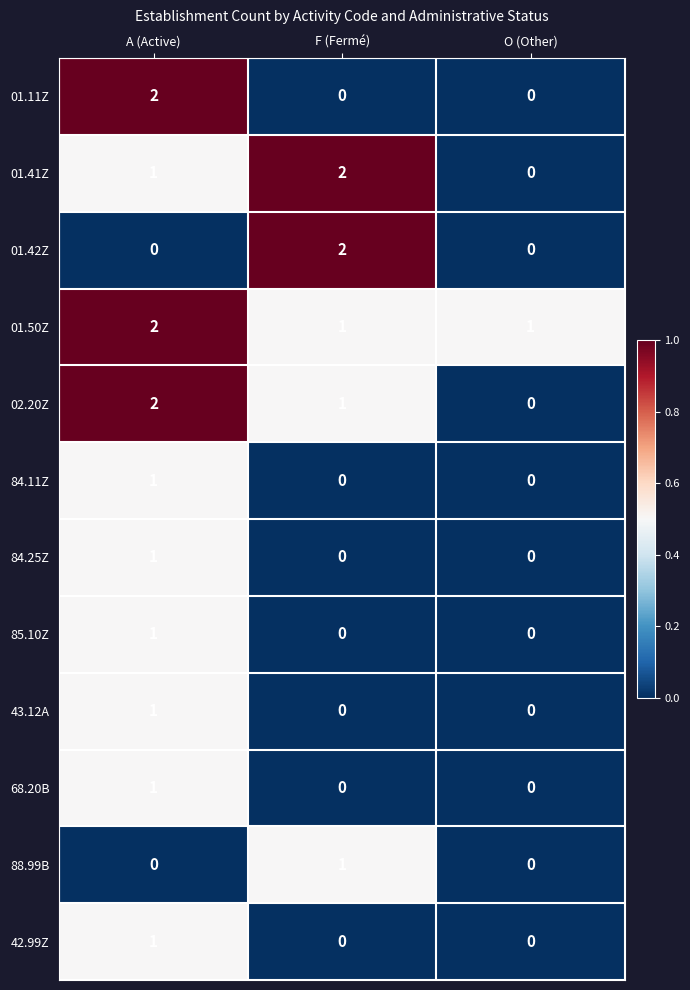

How many 02.20Z values are between 0 and 2?

3